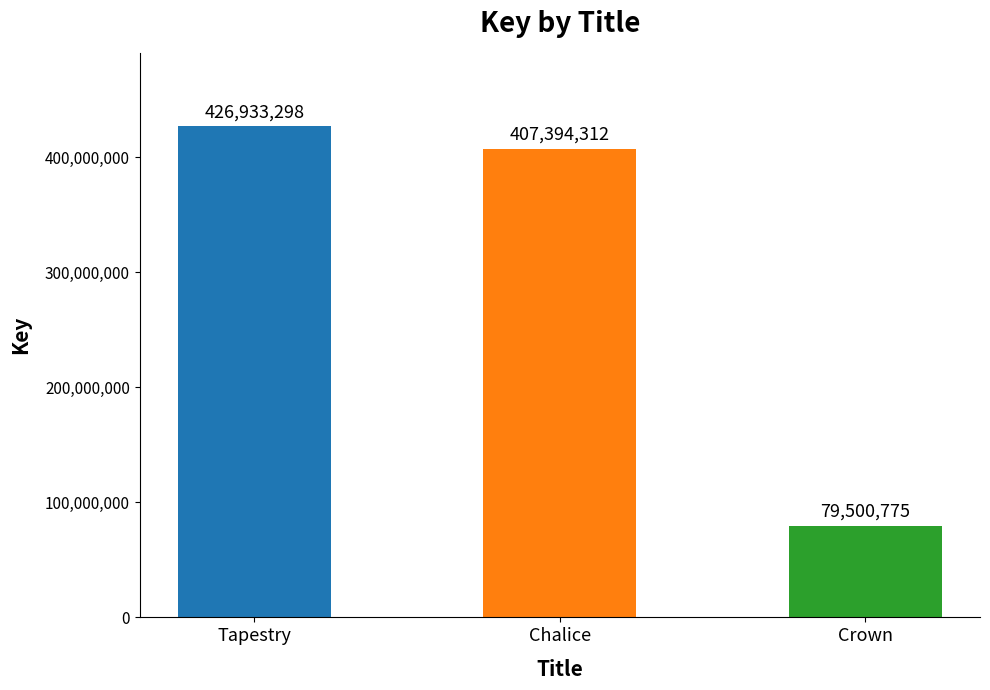

At which category does the chart reach its minimum across all series?

Crown